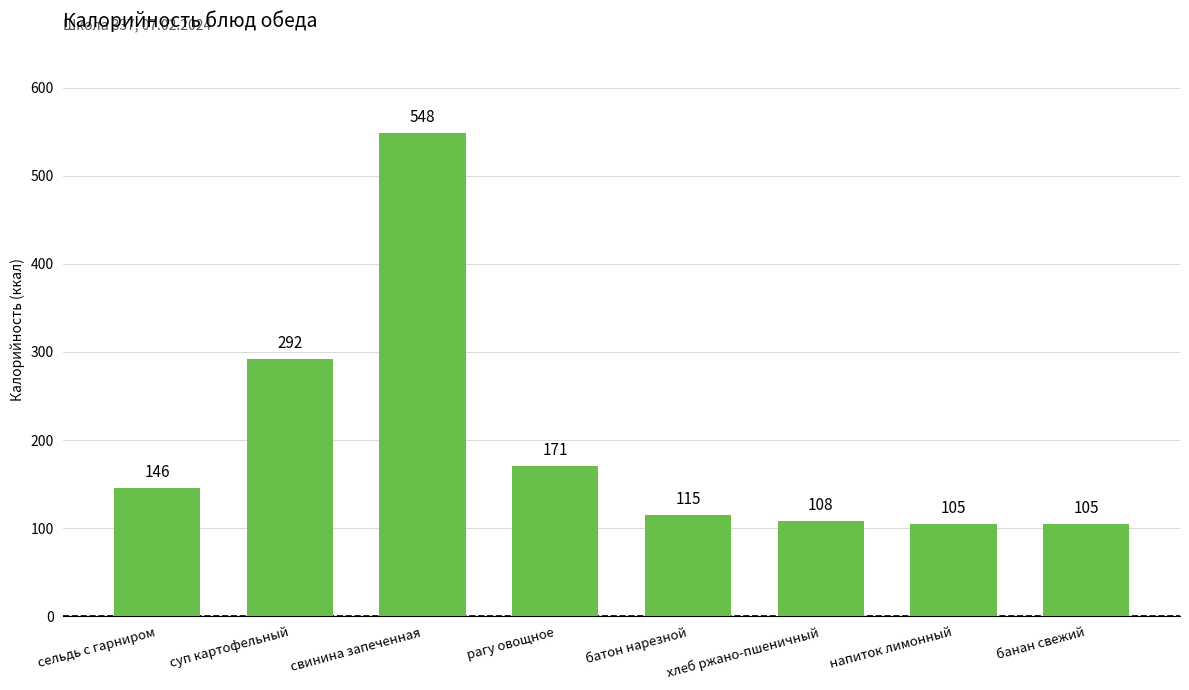

What is the smallest value displayed?

105